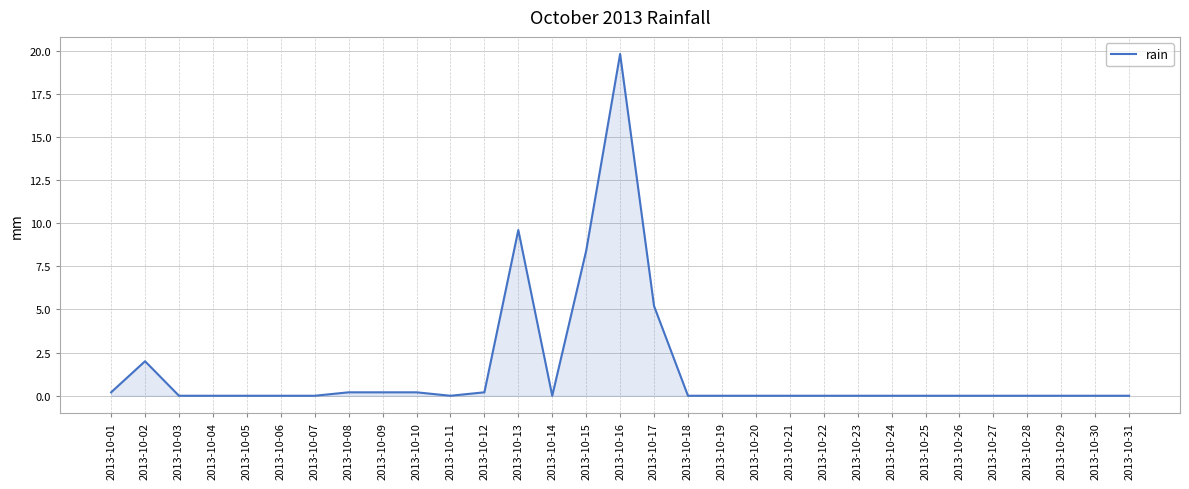

What is the difference between the maximum and minimum values?

19.8